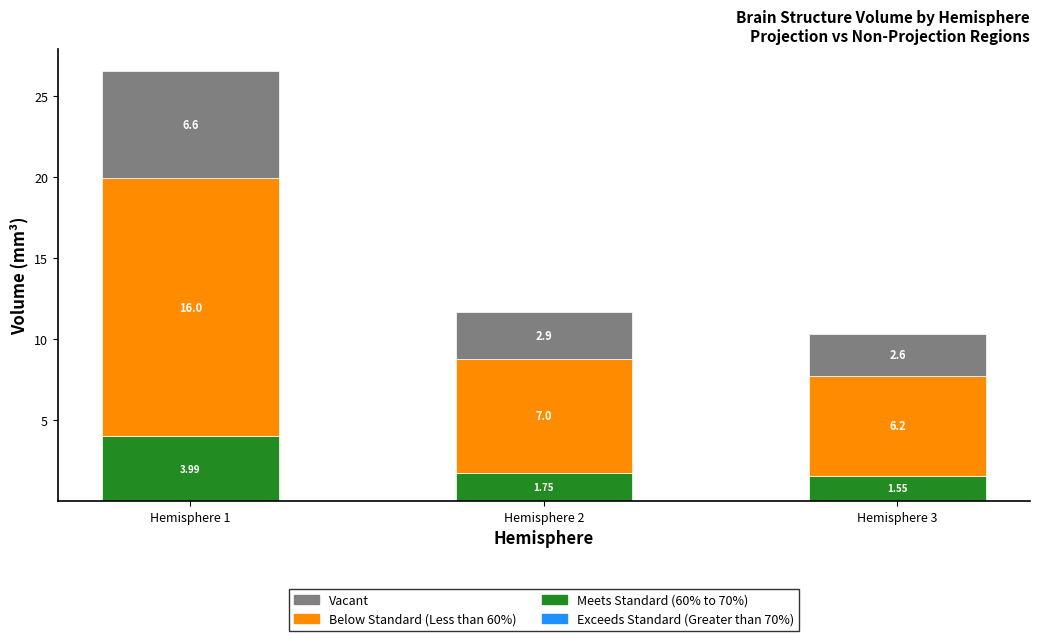

Are the bars horizontal?

No